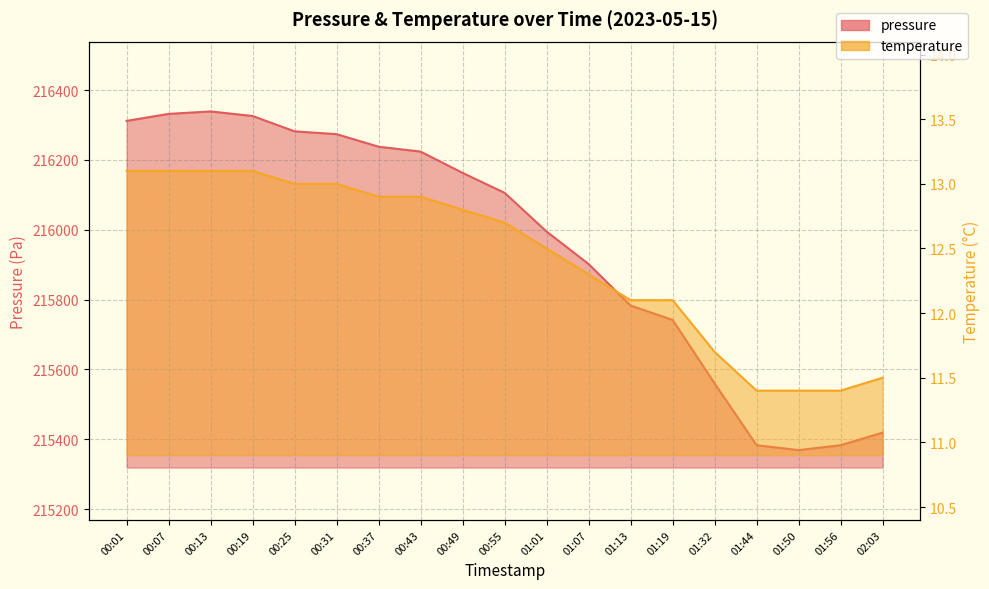

Reading left to right, list all the values displayed in this chart.

pressure: 00:01=216312.0	00:07=216332.0	00:13=216339.0	00:19=216326.0	00:25=216282.0	00:31=216274.0	00:37=216238.0	00:43=216224.0	00:49=216163.0	00:55=216106.0	01:01=215995.0	01:07=215902.0	01:13=215783.0	01:19=215742.0	01:32=215560.0	01:44=215383.0	01:50=215369.0	01:56=215383.0	02:03=215419.0
temperature: 00:01=13.1	00:07=13.1	00:13=13.1	00:19=13.1	00:25=13.0	00:31=13.0	00:37=12.9	00:43=12.9	00:49=12.8	00:55=12.7	01:01=12.5	01:07=12.3	01:13=12.1	01:19=12.1	01:32=11.7	01:44=11.4	01:50=11.4	01:56=11.4	02:03=11.5